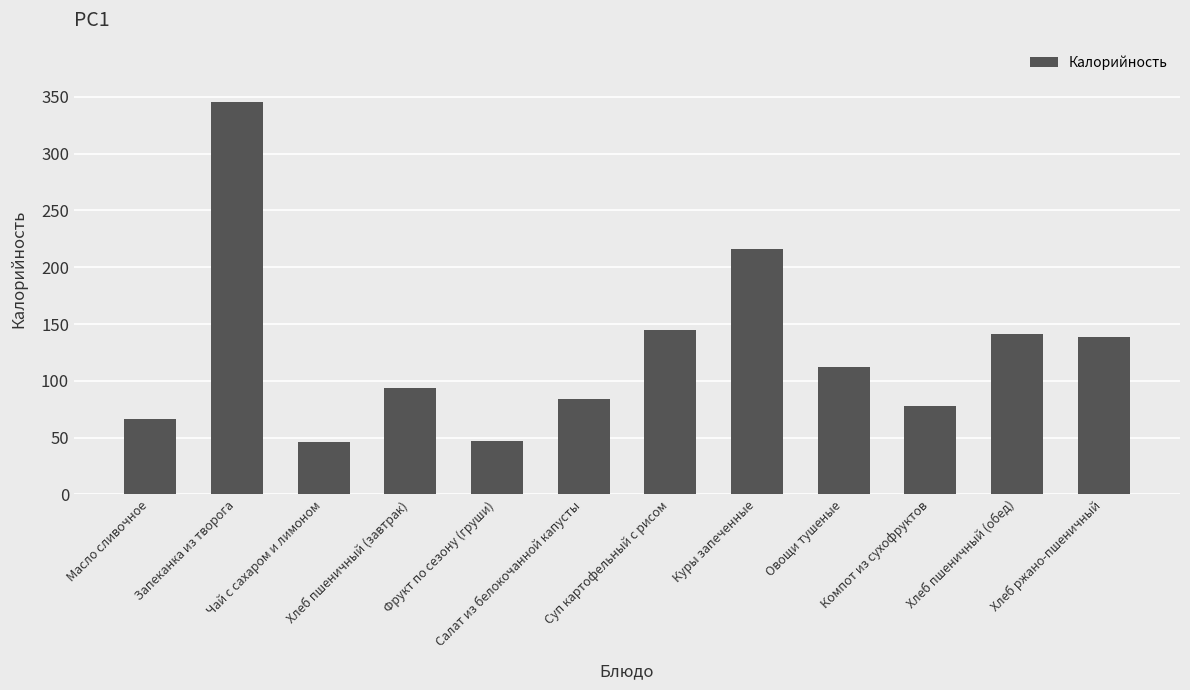

Does the chart contain stacked bars?

No